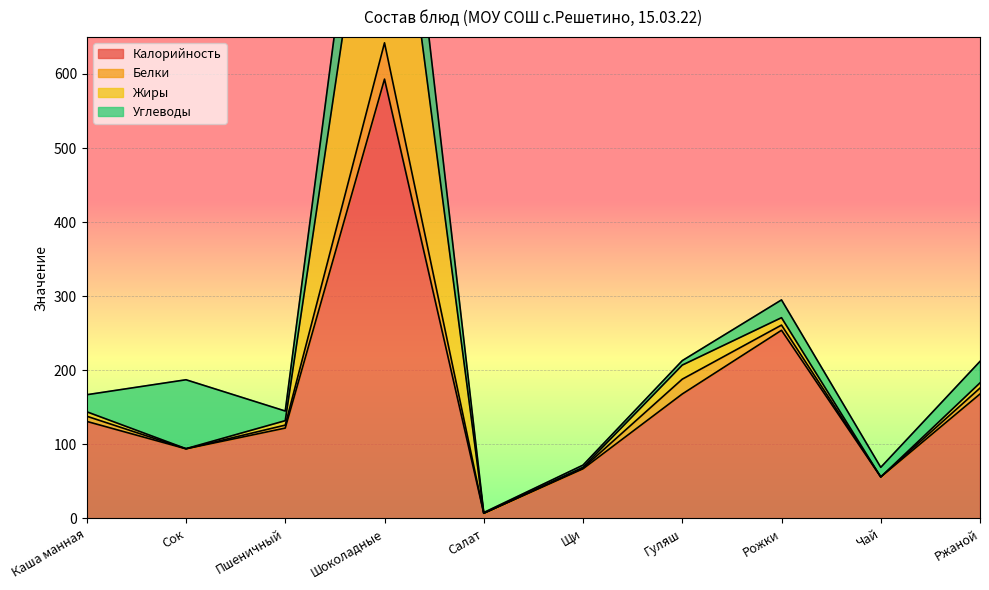

True or false: Калорийность and Белки cross at least once.

False